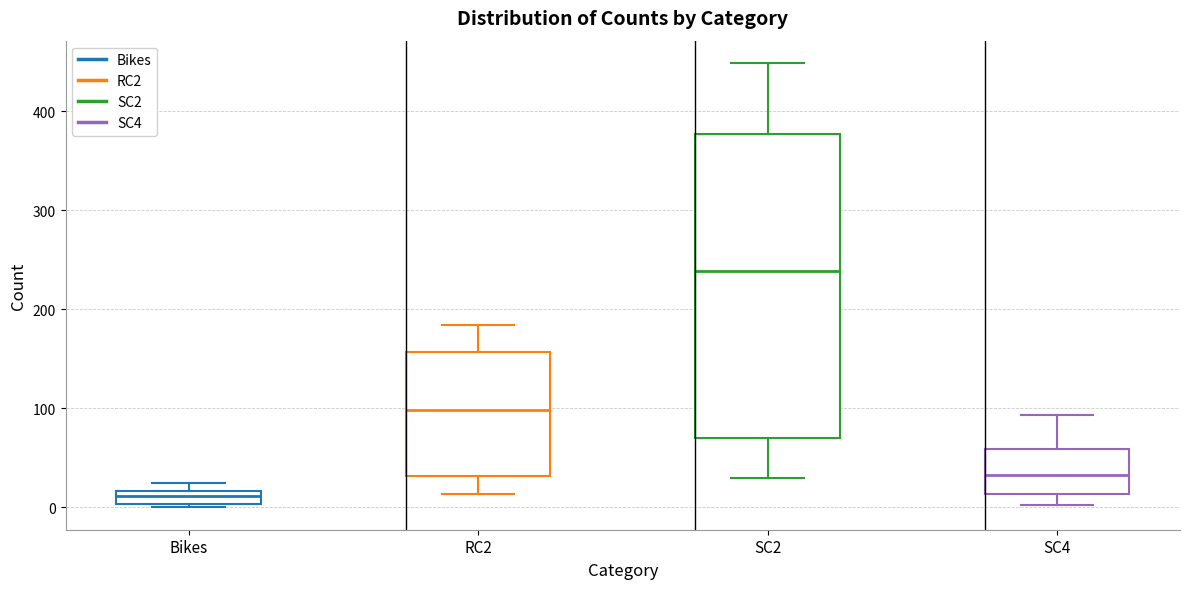

Which box's median line is the lowest?

Bikes